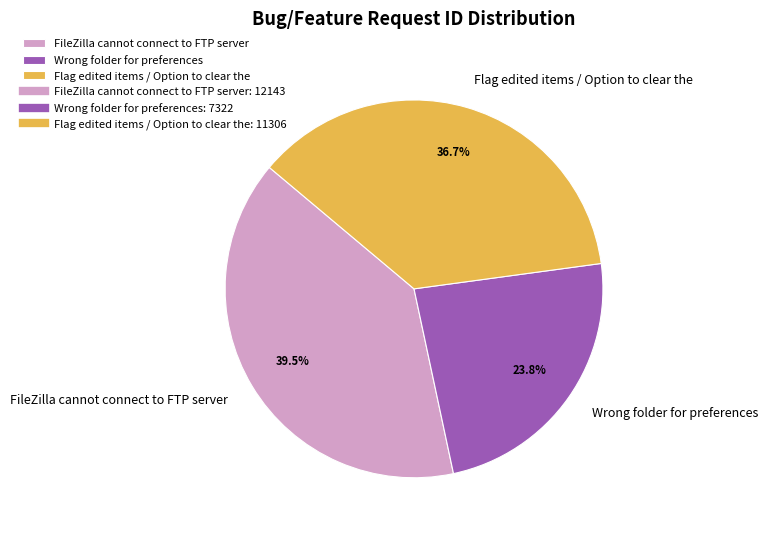

To the nearest percent, what is the average slice percentage?

33%